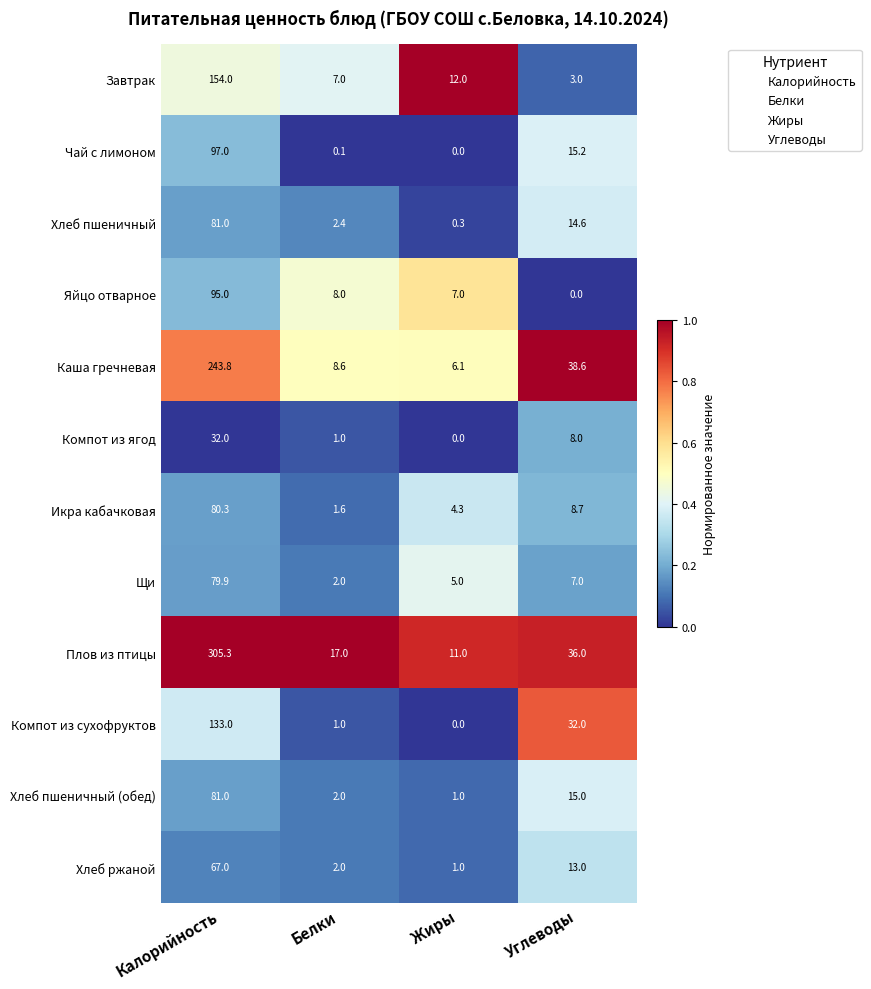

At which label does Плов из птицы reach its minimum?

Жиры